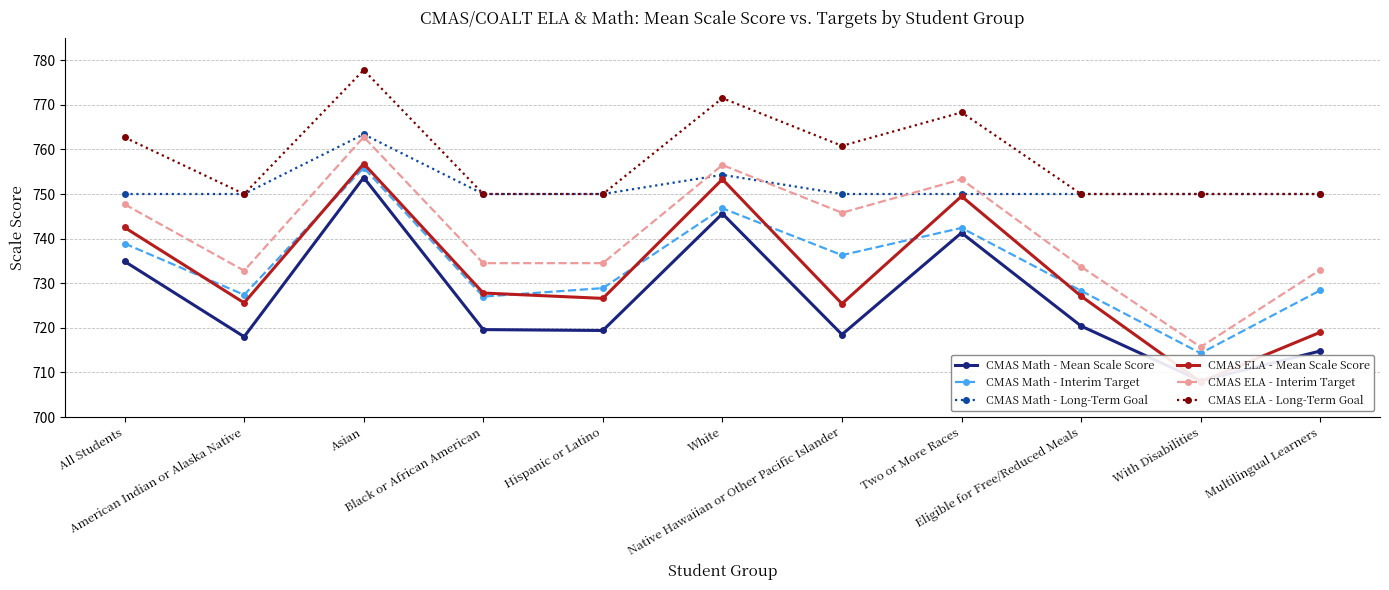

What is the value of the CMAS ELA - Mean Scale Score point at the 5th from the left?

726.6